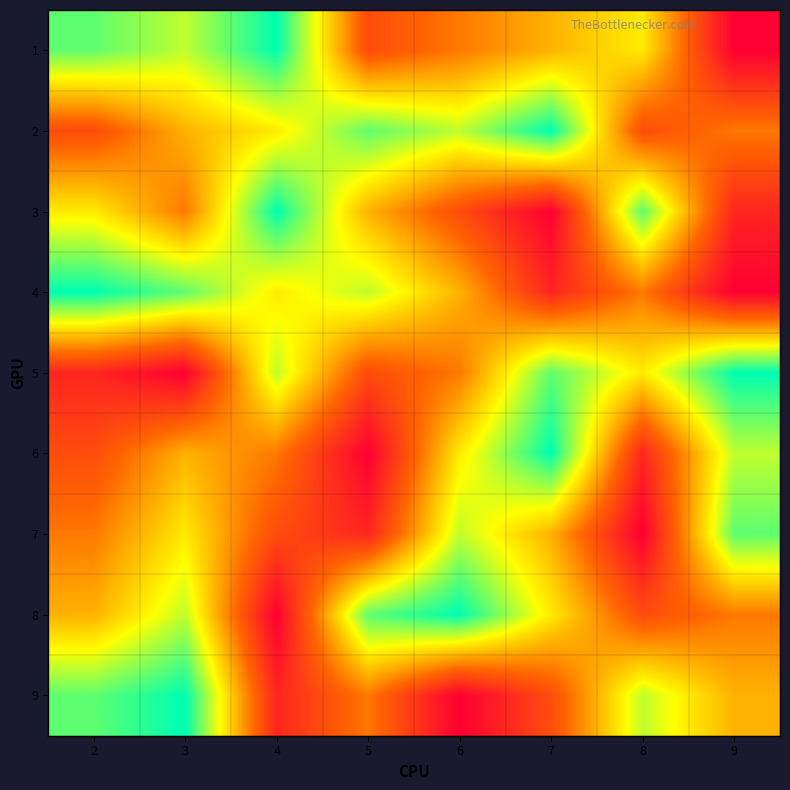

List the series in order of their peak value, lowest first.

7, 1, 2, 3, 4, 5, 6, 8, 9